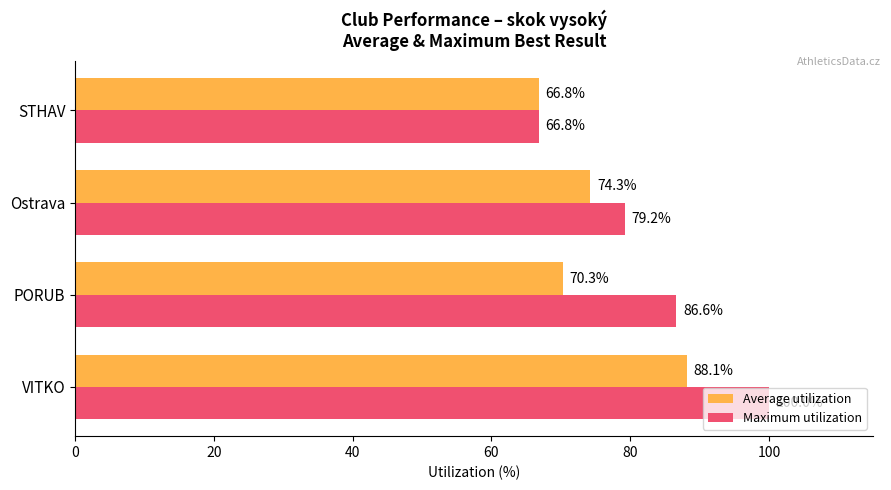

True or false: Maximum utilization has a value of 66.8 at STHAV.

True